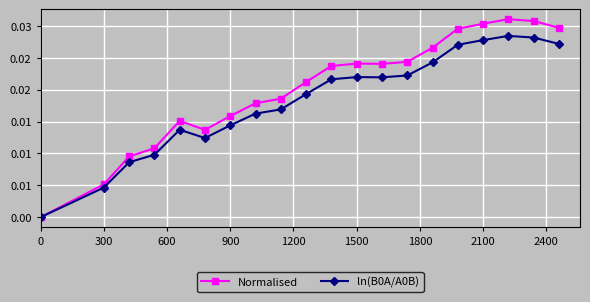

List the series in order of their peak value, lowest first.

ln(B0A/A0B), Normalised